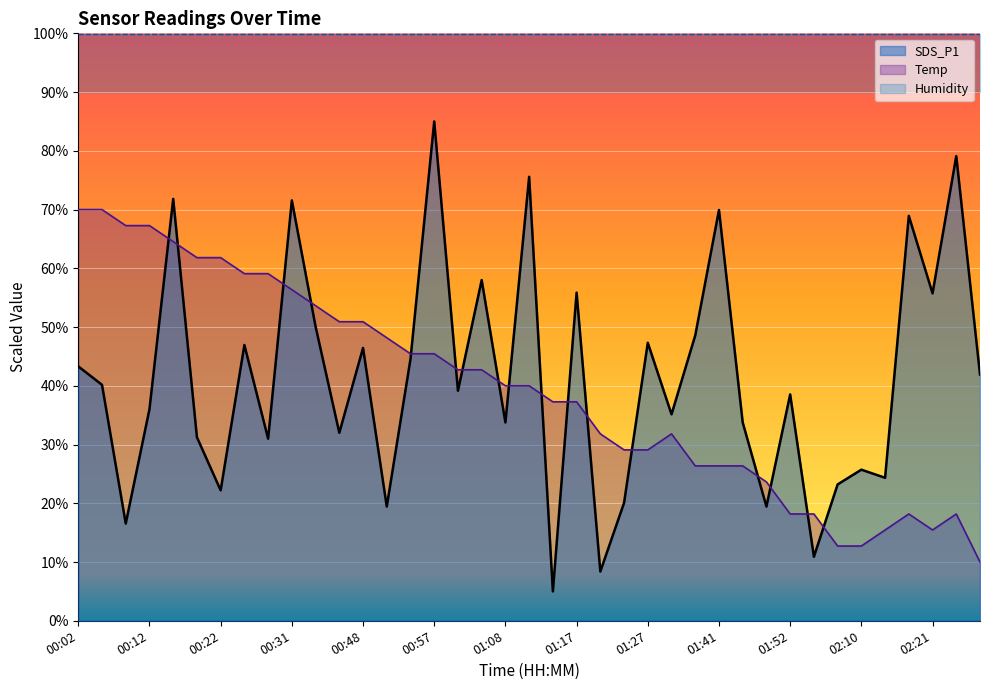

How many values in the SDS_P1 series are below 39?

19